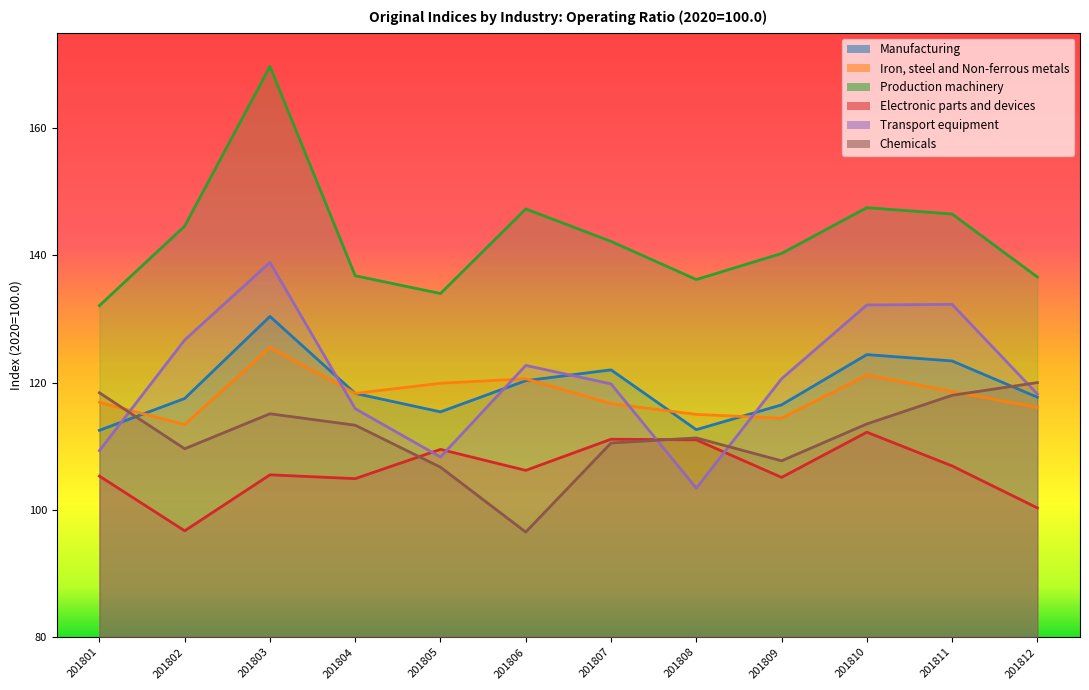

The value of Manufacturing at 201807 is 122.0. True or false?

True